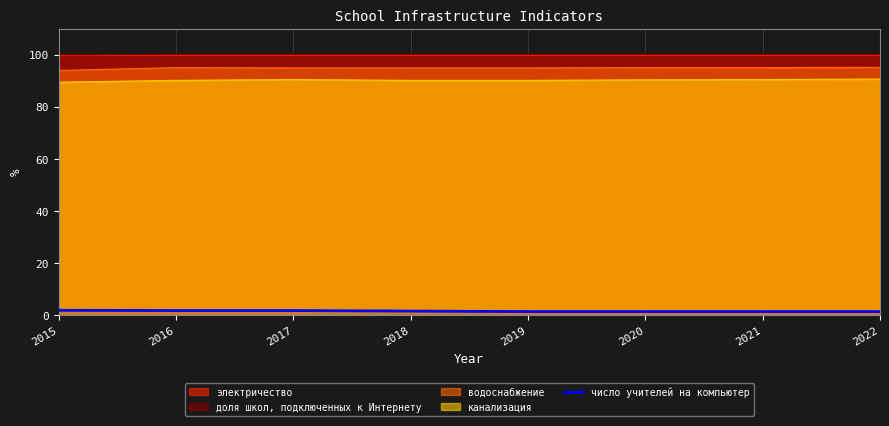

Does the chart display data point markers on the line(s)?

No